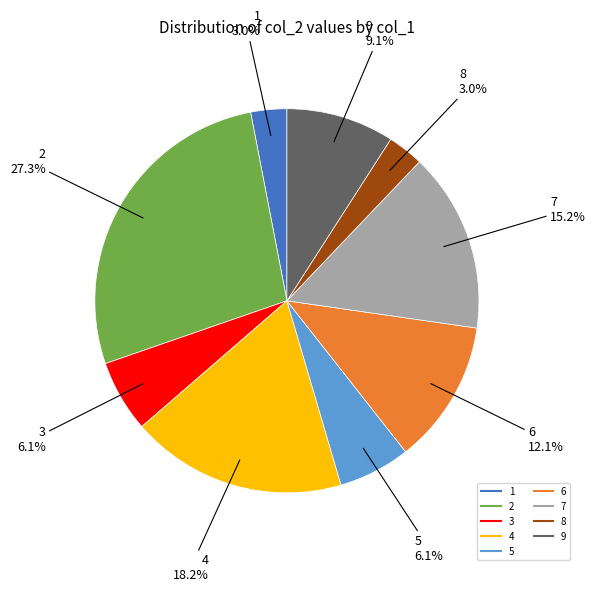

Which slice is the largest?

2